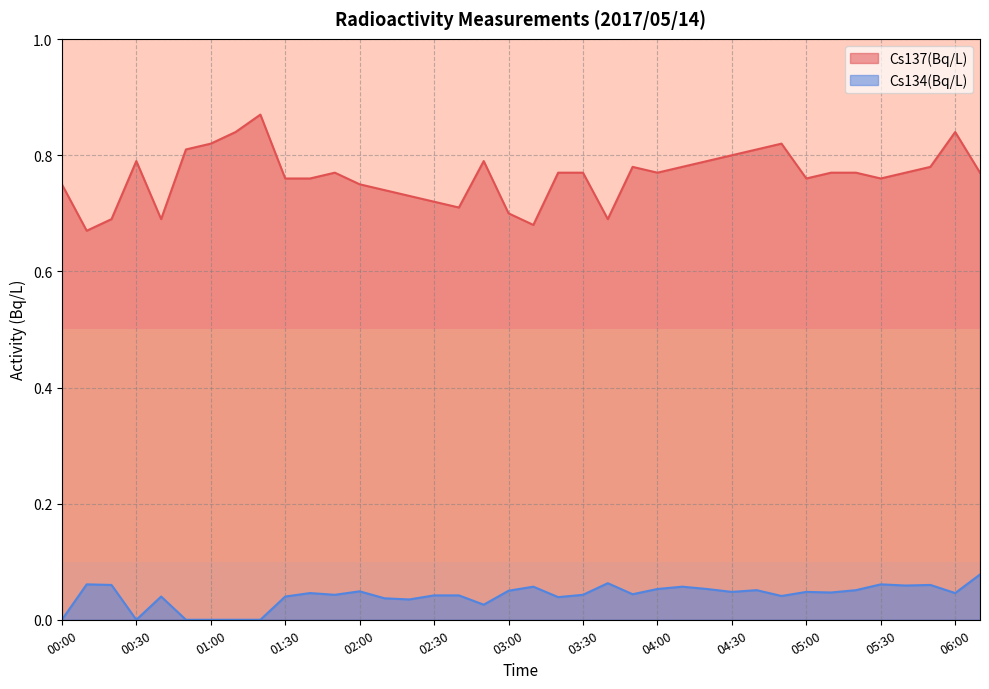

What is the label of the 37th point from the right?

00:10